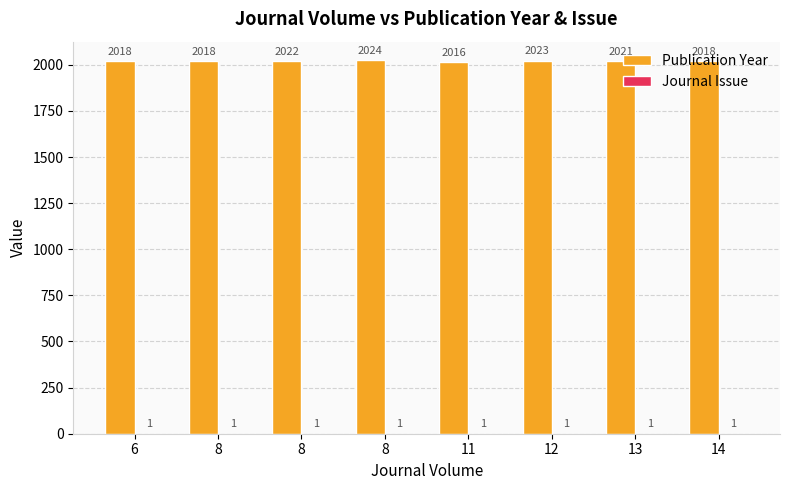

What is the value of the Journal Issue bar at the 6th from the left?

1